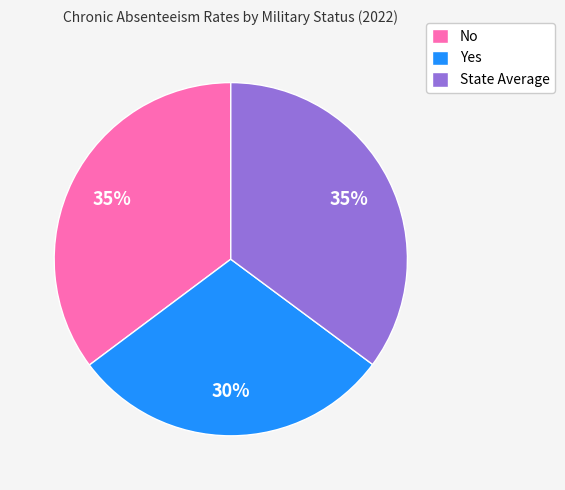

Does Yes account for over 50% of the chart?

No